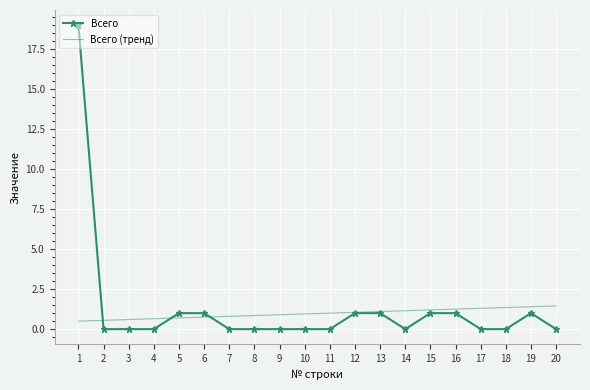

Which series has the widest spread of values?

Всего